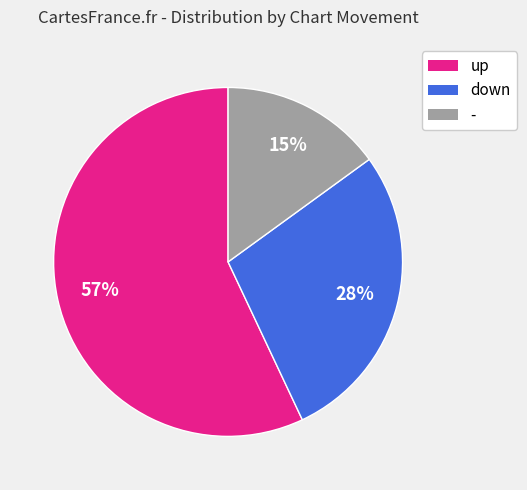

Combined, do - and down account for over 50%?

No